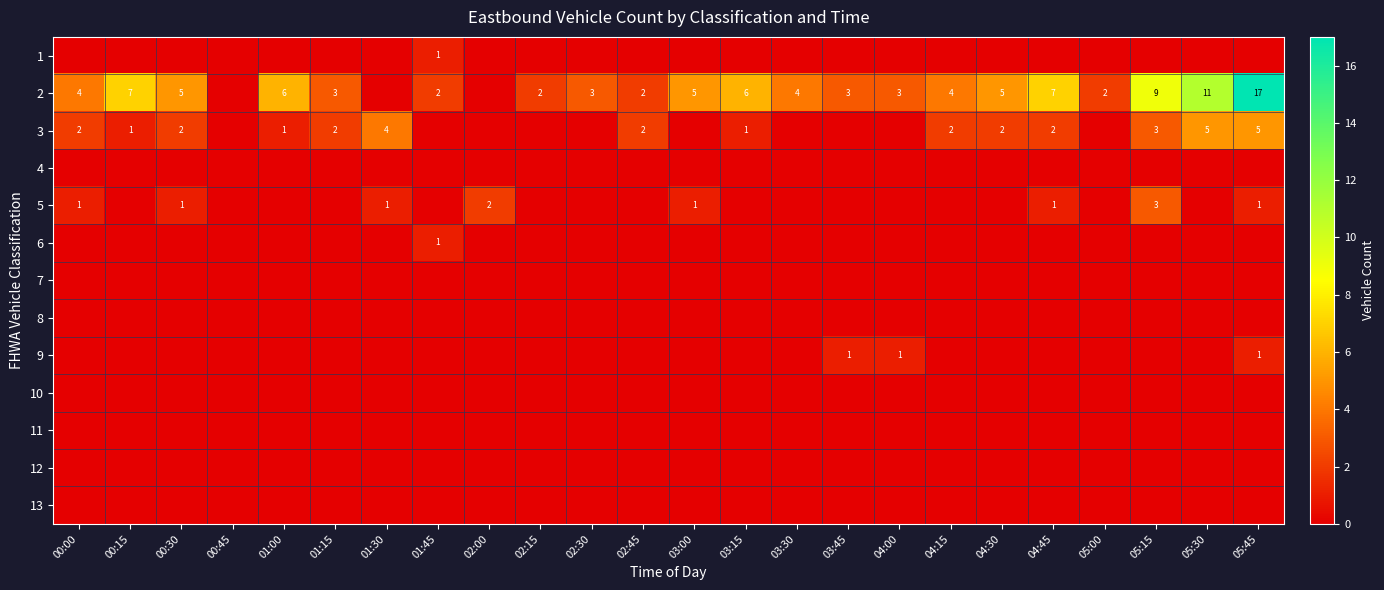

What is the total value across all series at 01:30?

5